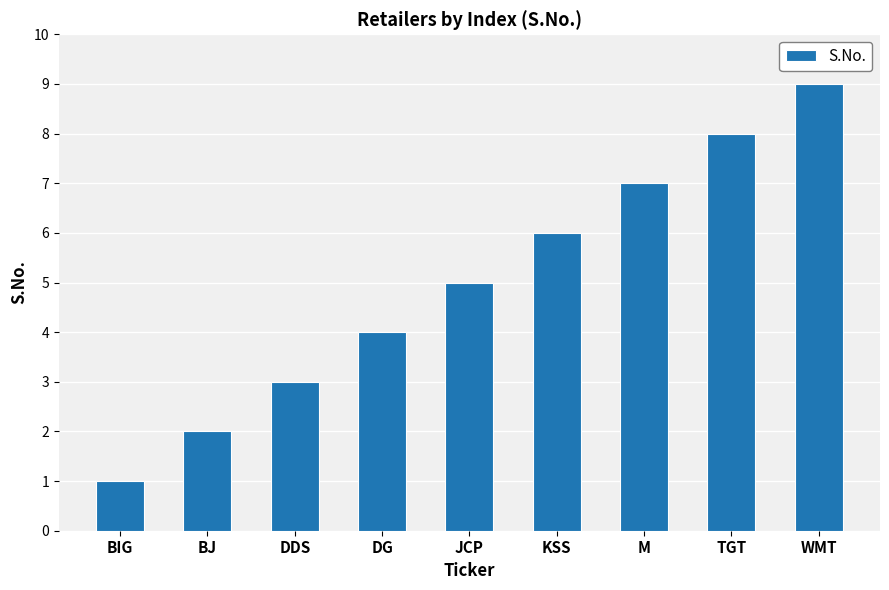

Count the number of categories in the chart.

9